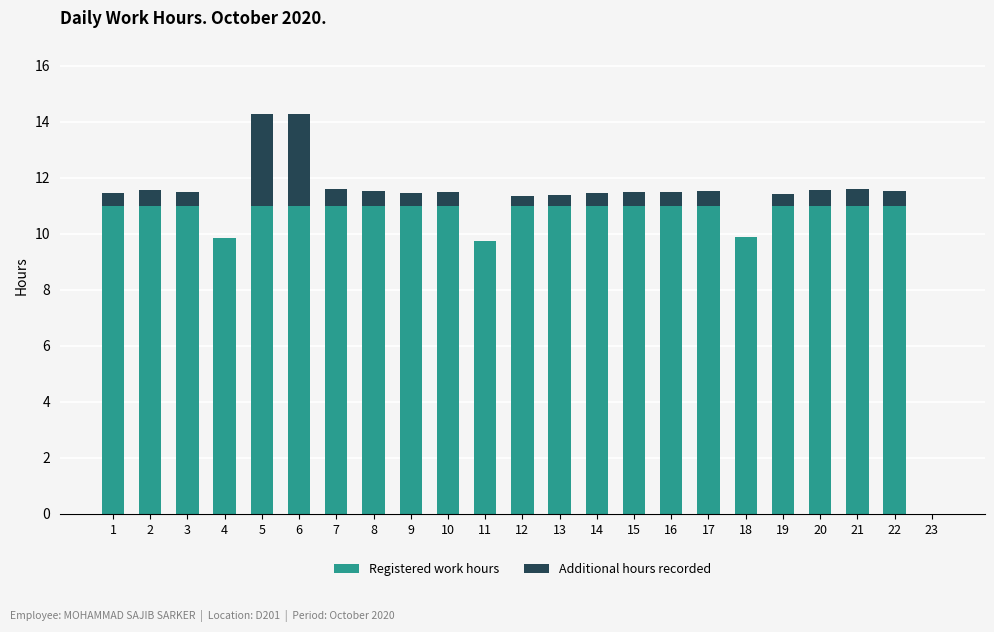

True or false: Registered work hours has a value of 14.9 at 10.

False